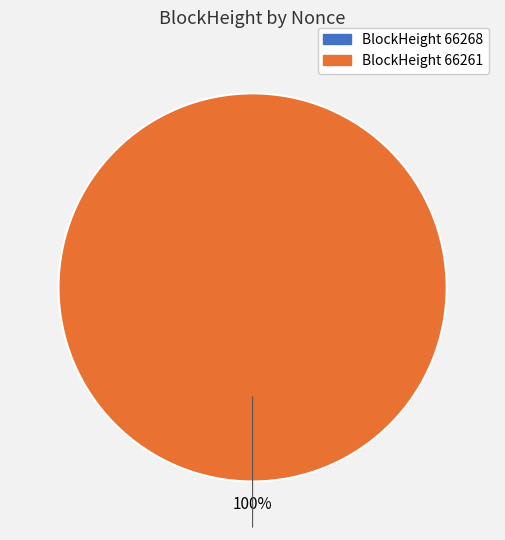

How many segments does this pie chart have?

2